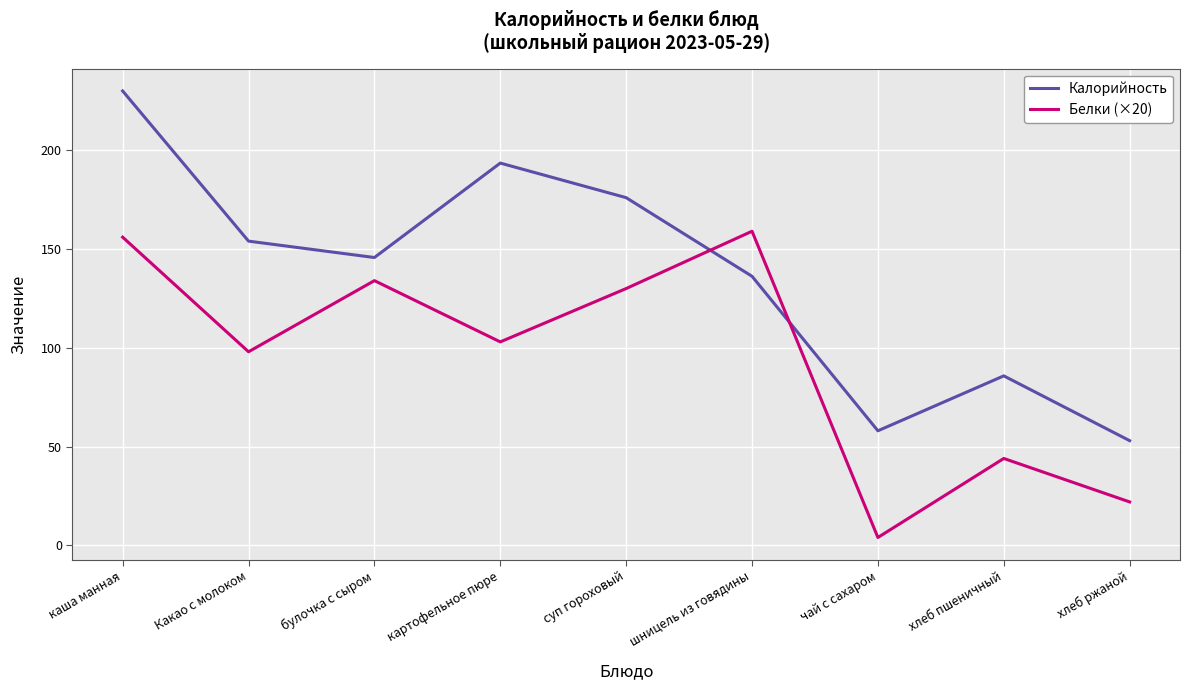

At суп гороховый, list the series in order from largest to smallest.

Калорийность, Белки (×20)